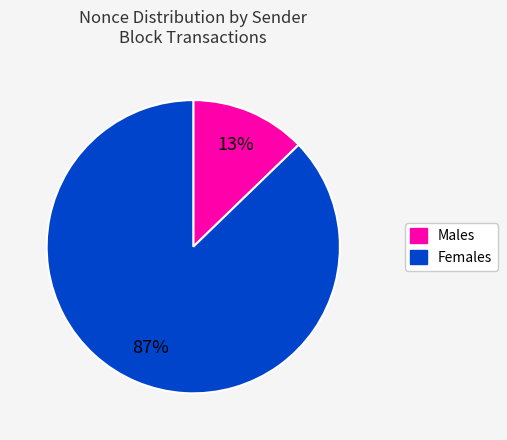

To the nearest percent, what is the average slice percentage?

50%